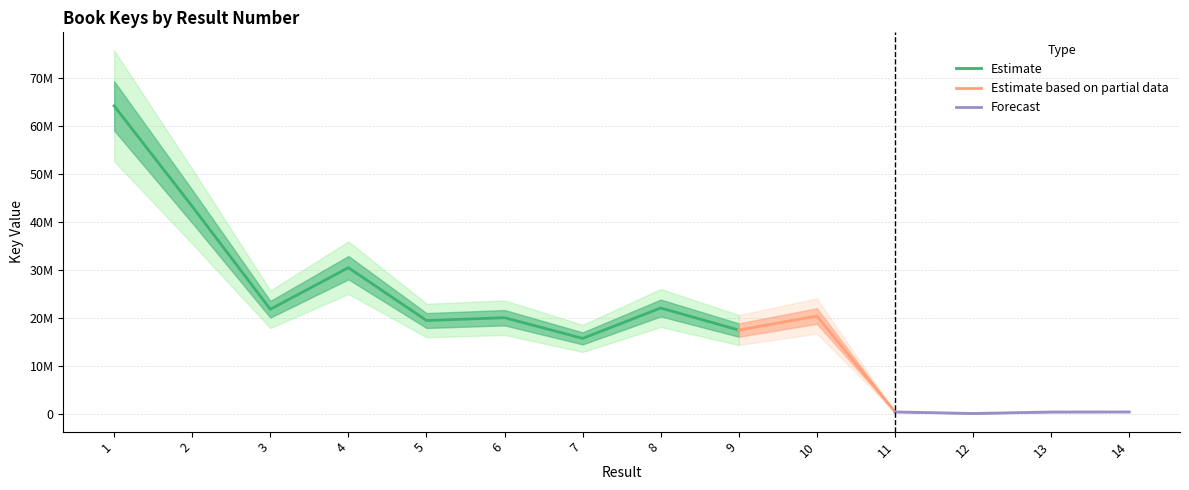

List the labels in order of value, smallest first.

12, 13, 14, 11, 7, 9, 5, 6, 10, 3, 8, 4, 2, 1